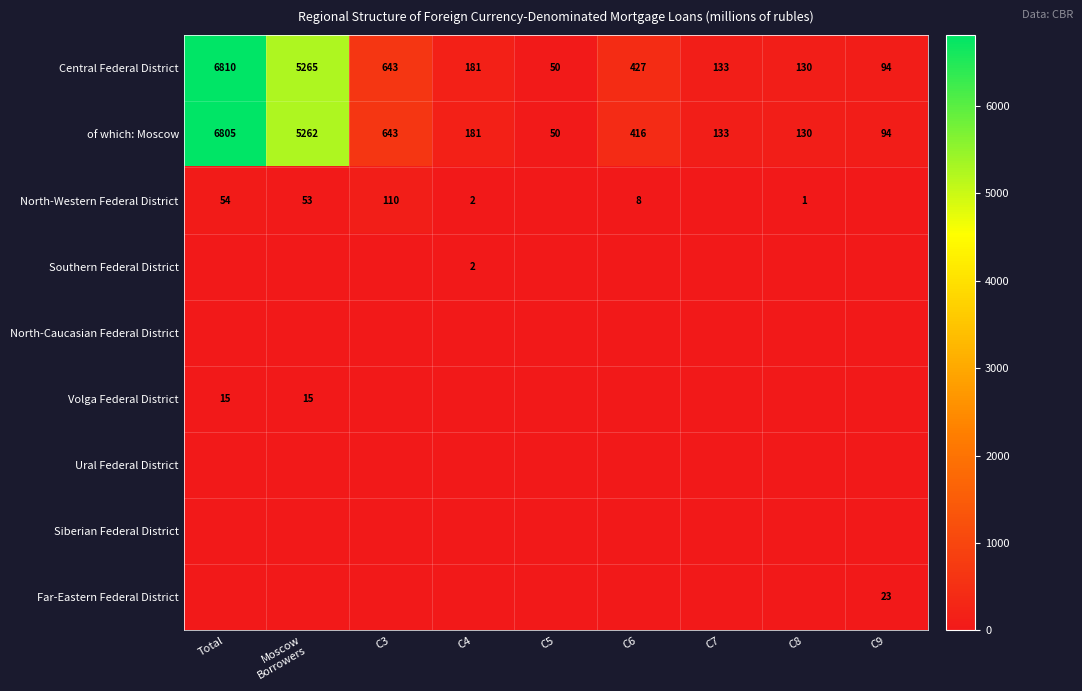

True or false: of which: Moscow has a value of 19 at C5.

False